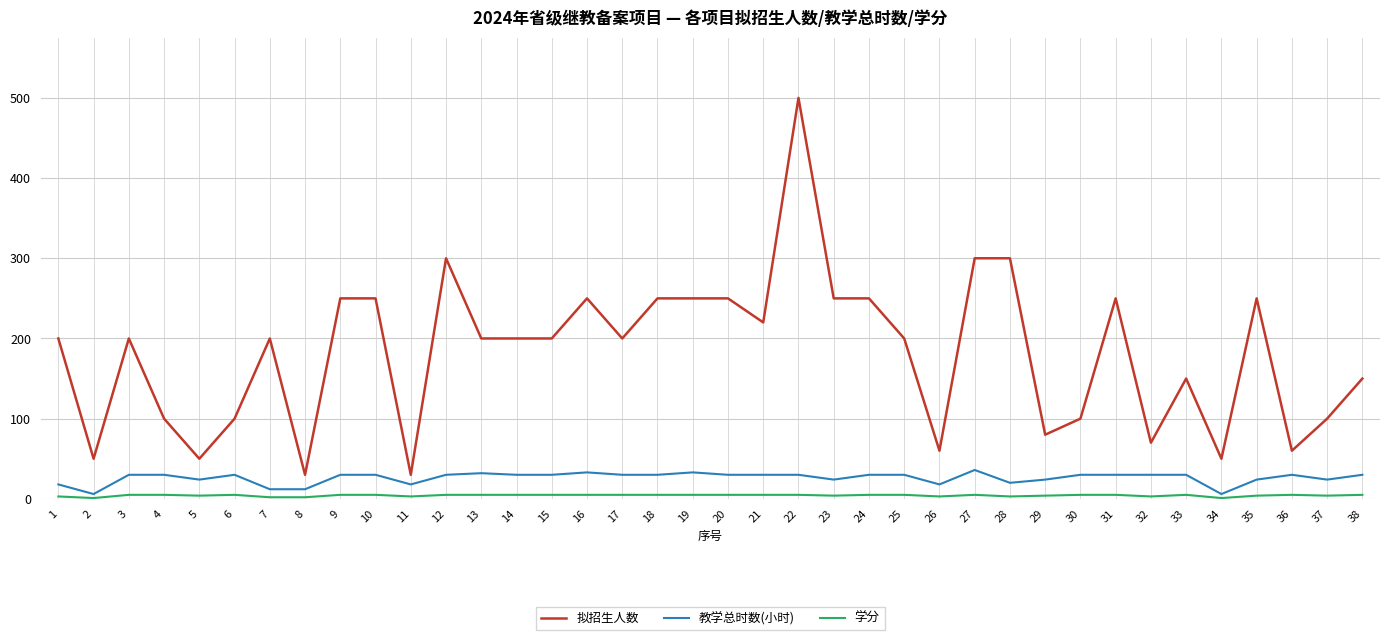

At how many categories does at least one series exceed 400?

1